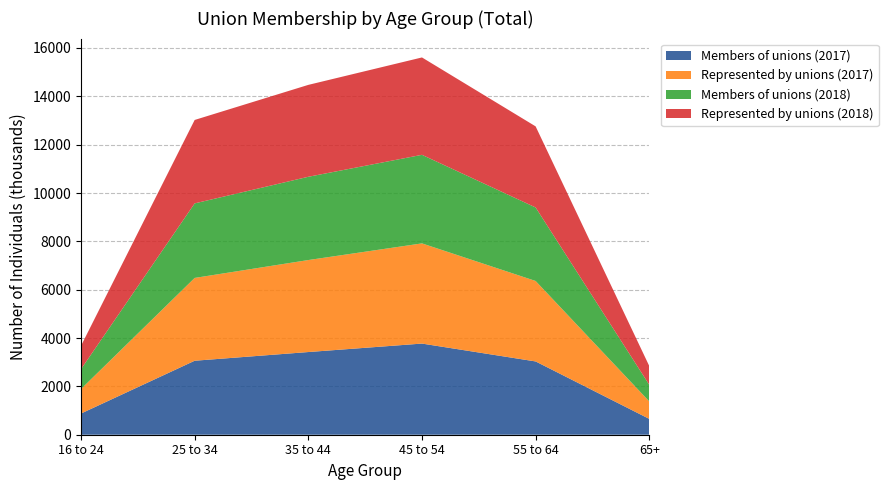

Reading left to right, list all the values displayed in this chart.

Members of unions (2017): 877	3061	3421	3771	3032	655
Represented by unions (2017): 1014	3426	3806	4145	3329	723
Members of unions (2018): 823	3084	3445	3664	3041	687
Represented by unions (2018): 966	3452	3802	4029	3355	777